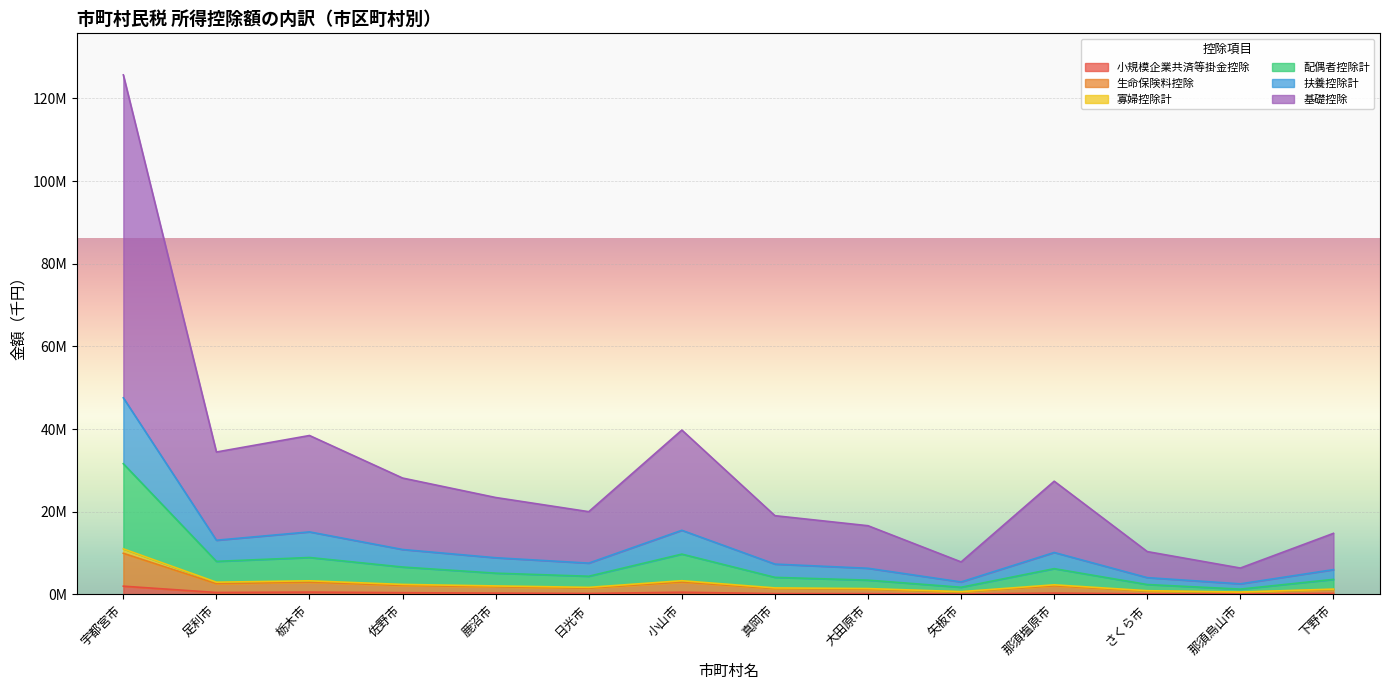

What is the label of the 2nd point from the right?

那須烏山市